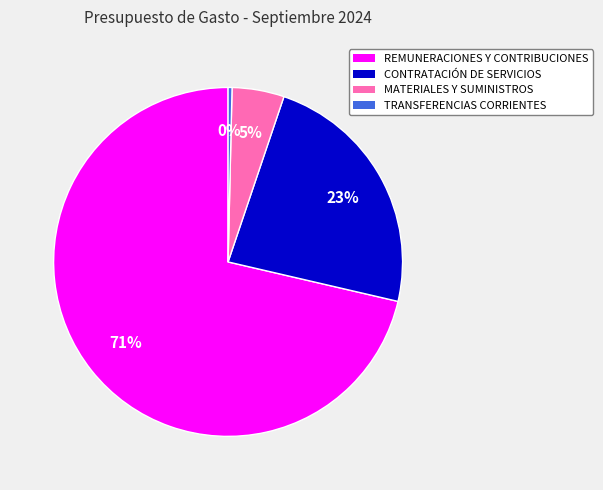

Rank the categories by value from highest to lowest.

REMUNERACIONES Y CONTRIBUCIONES, CONTRATACIÓN DE SERVICIOS, MATERIALES Y SUMINISTROS, TRANSFERENCIAS CORRIENTES